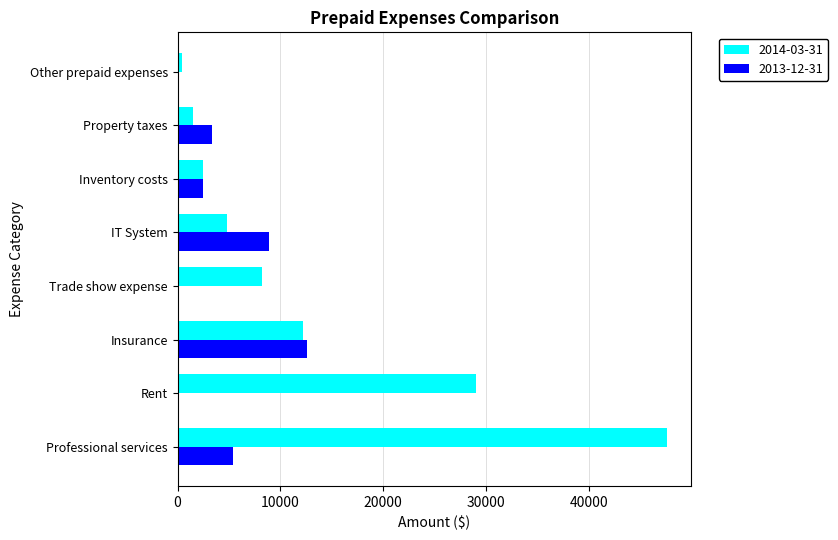

Is the value of 2013-12-31 at Rent greater than the value of 2014-03-31 at Insurance?

No